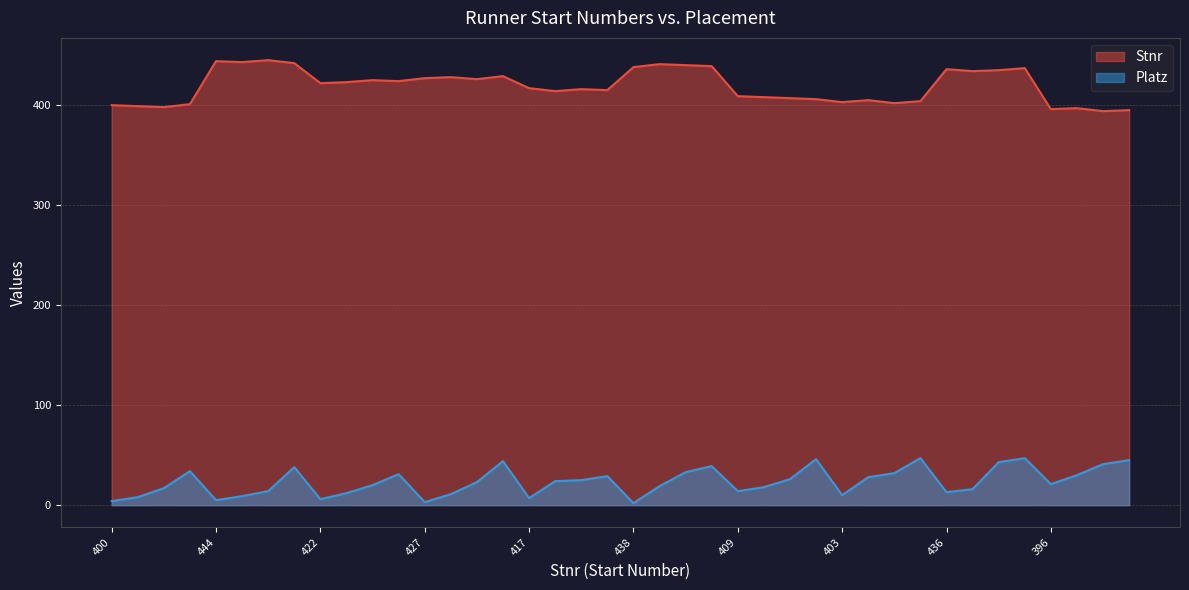

True or false: Platz and Stnr cross at least once.

False